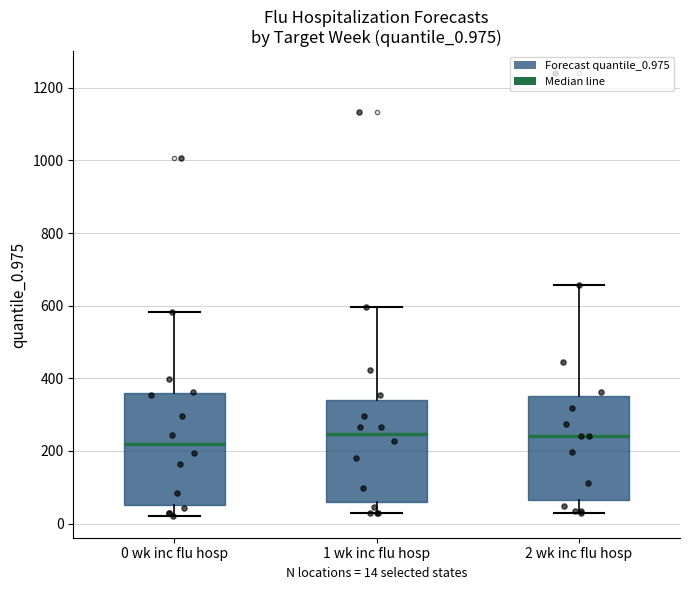

Which box's median line is the lowest?

0 wk inc flu hosp